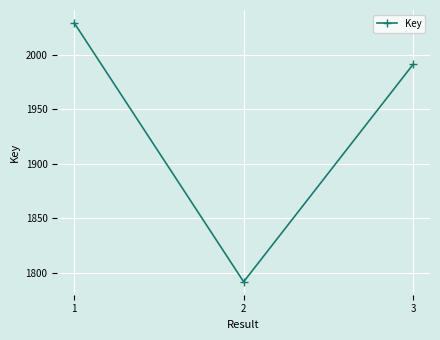

The chart shows a value of 2029 at 1. True or false?

True